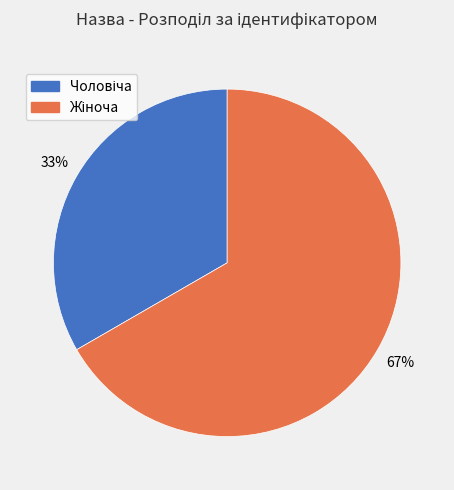

To the nearest percent, what is the average slice percentage?

50%